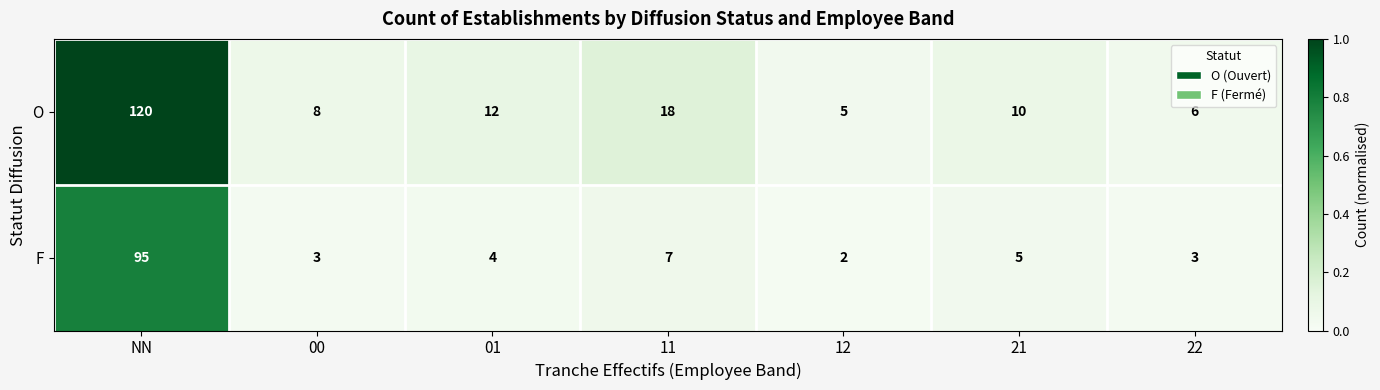

What is the difference between the second highest and second lowest values in the F series?

4